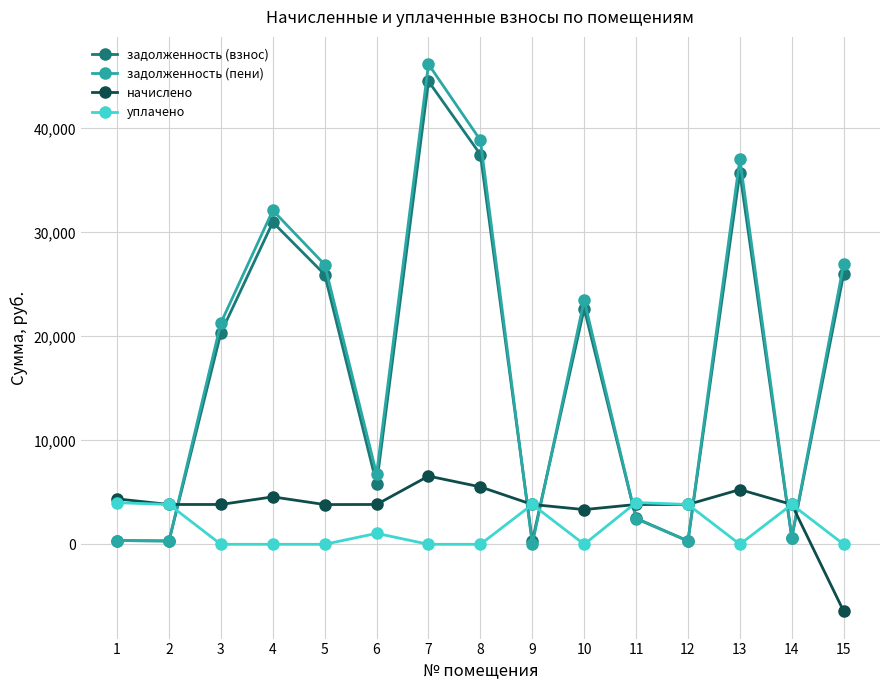

Count the number of categories in the chart.

15